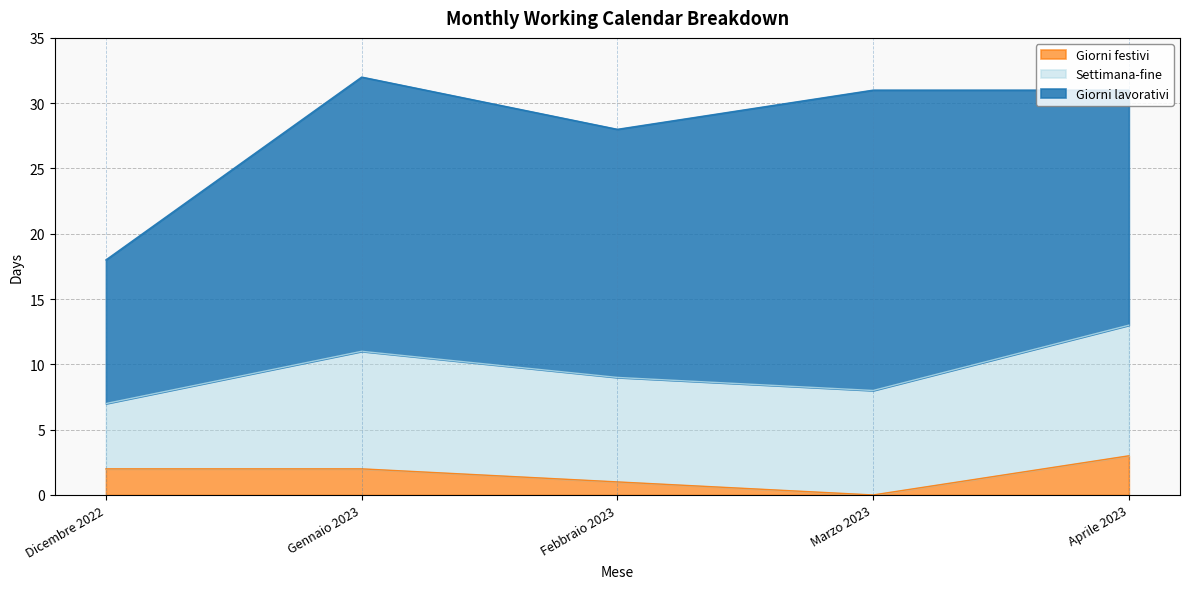

What position from the left is Dicembre 2022?

1